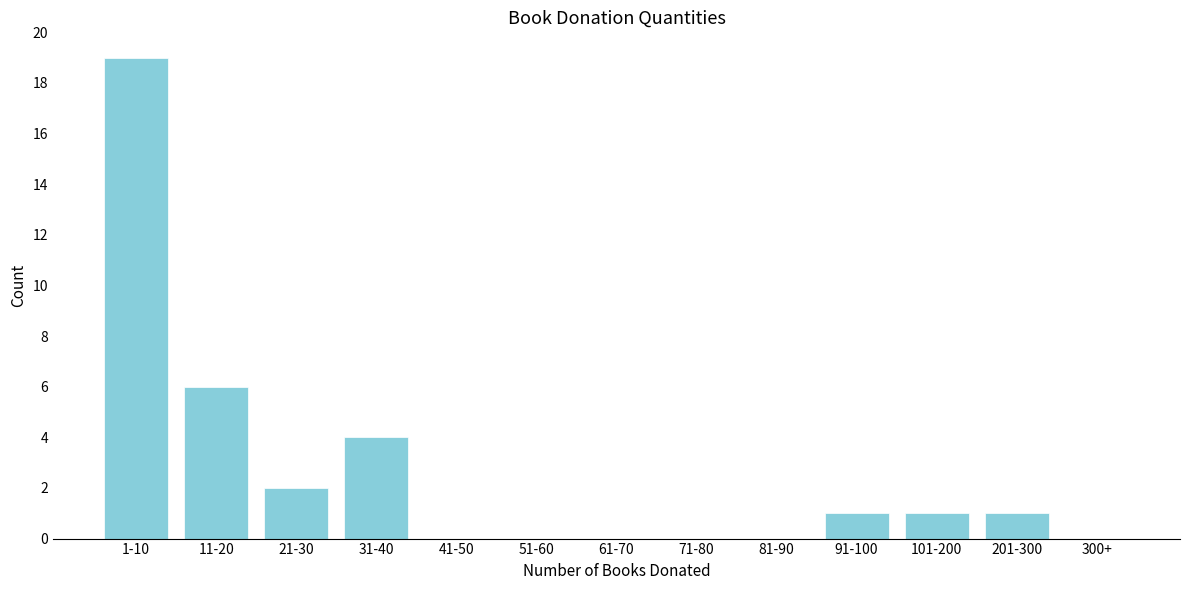

Reading left to right, transcribe all the data shown in this chart.

1-10=19	11-20=6	21-30=2	31-40=4	41-50=0	51-60=0	61-70=0	71-80=0	81-90=0	91-100=1	101-200=1	201-300=1	300+=0